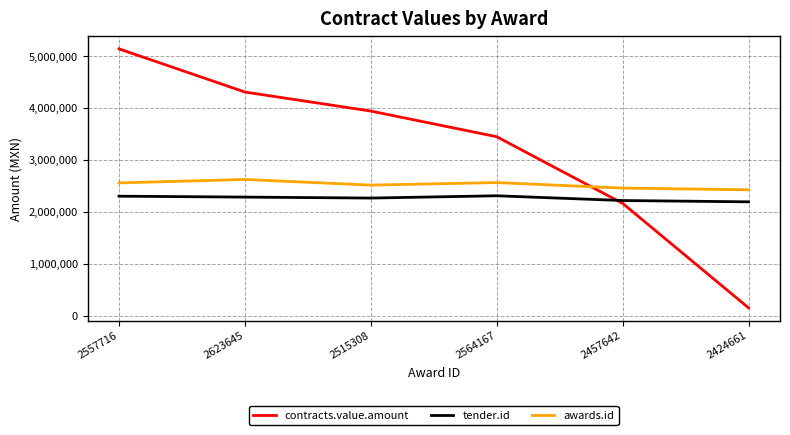

How many values in the tender.id series are below 2283971?

3